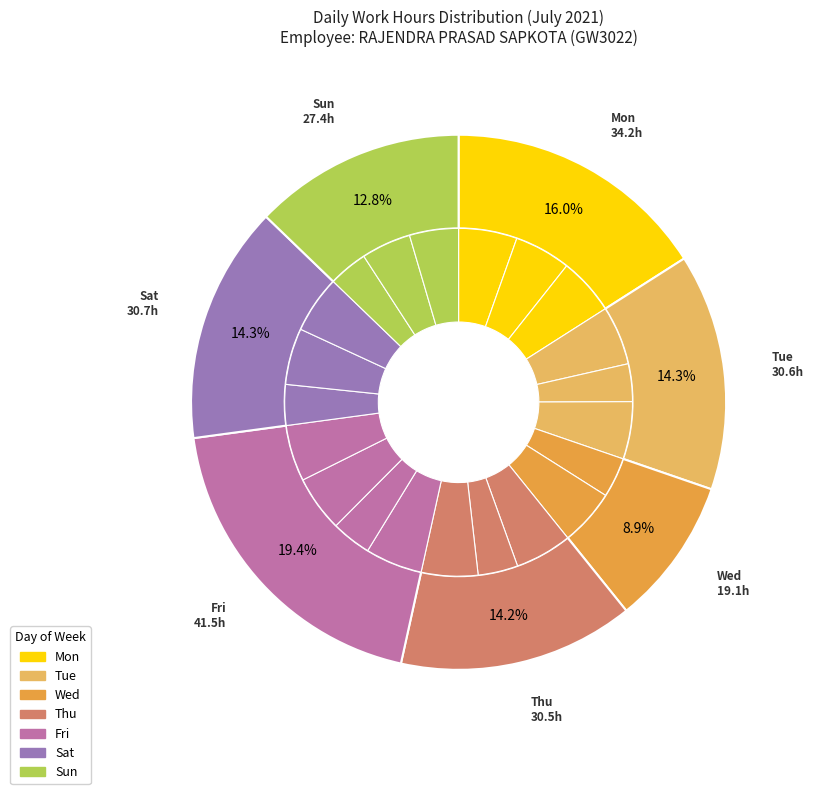

True or false: 26-Mon accounts for 5% of the total.

True